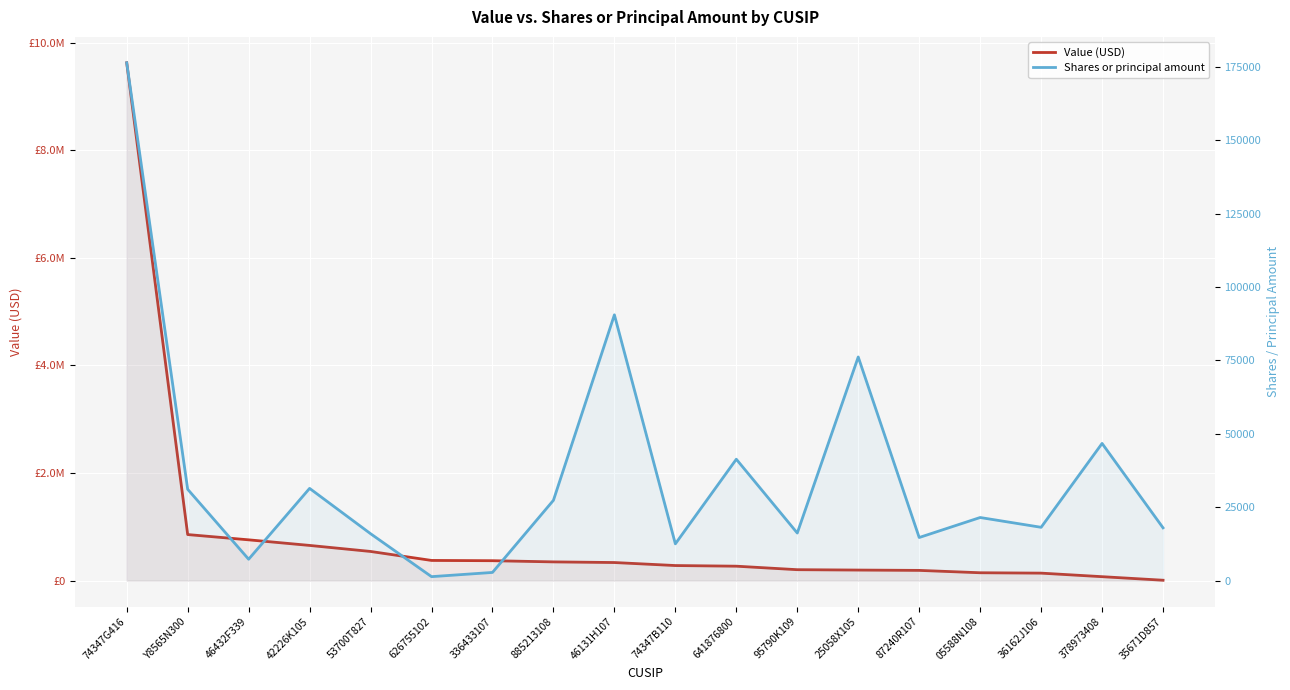

What are all the series names shown in the legend?

Value (USD), Shares or principal amount